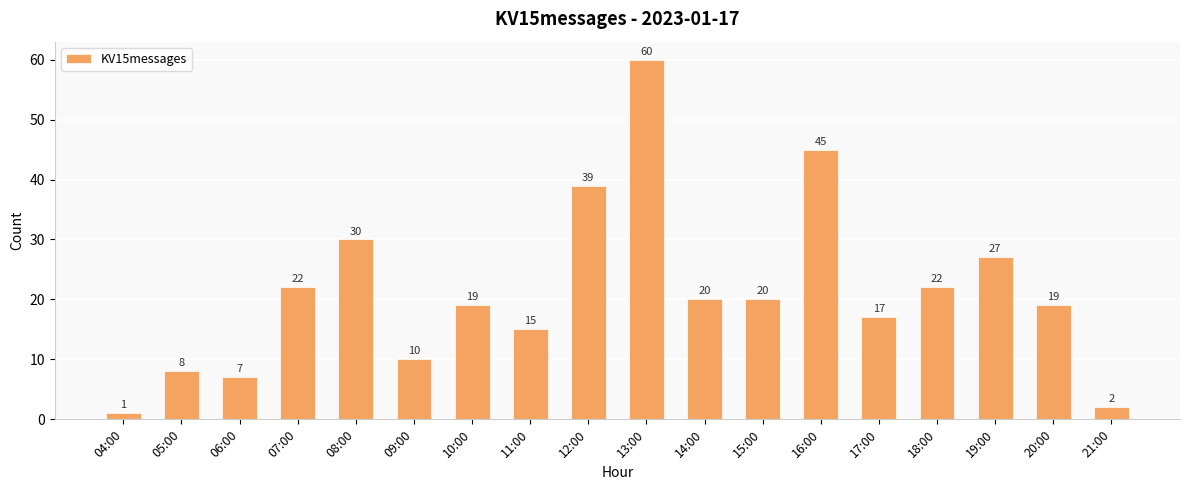

Reading left to right, what are all the values shown in this chart?

1	8	7	22	30	10	19	15	39	60	20	20	45	17	22	27	19	2